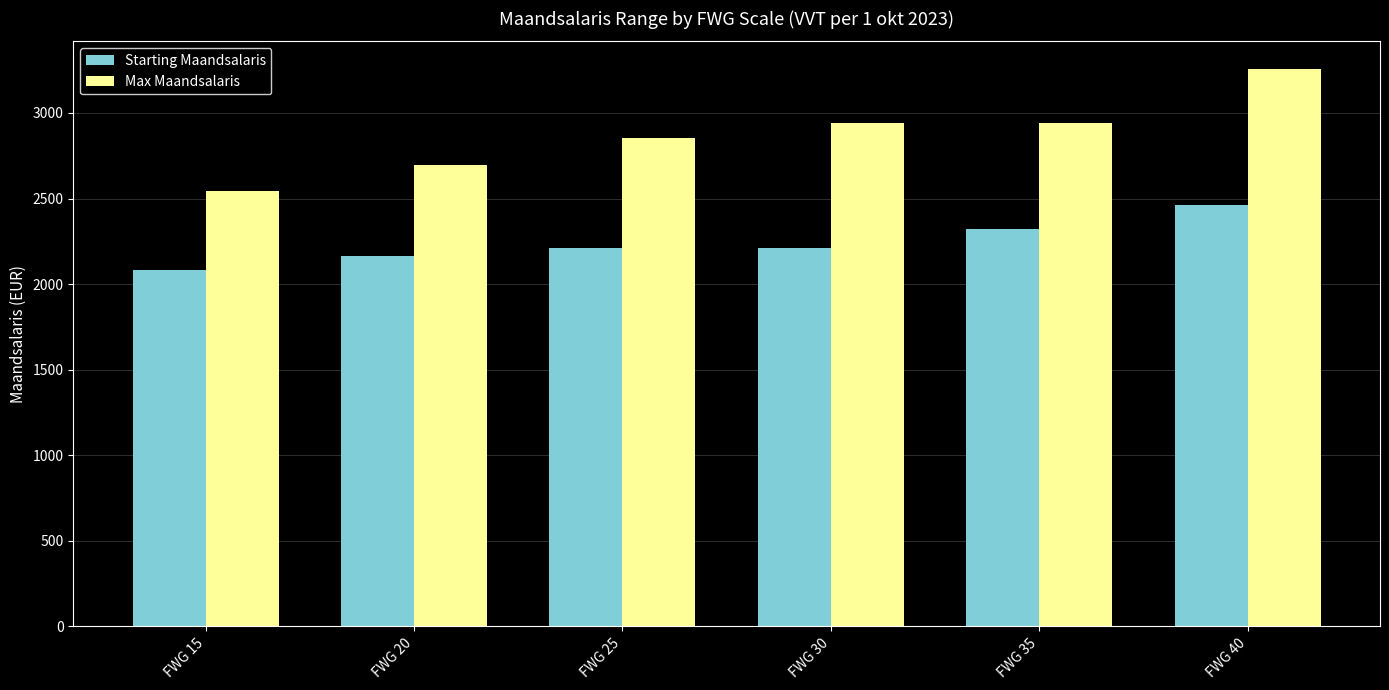

What value does the Starting Maandsalaris series have at FWG 35?

2324.5